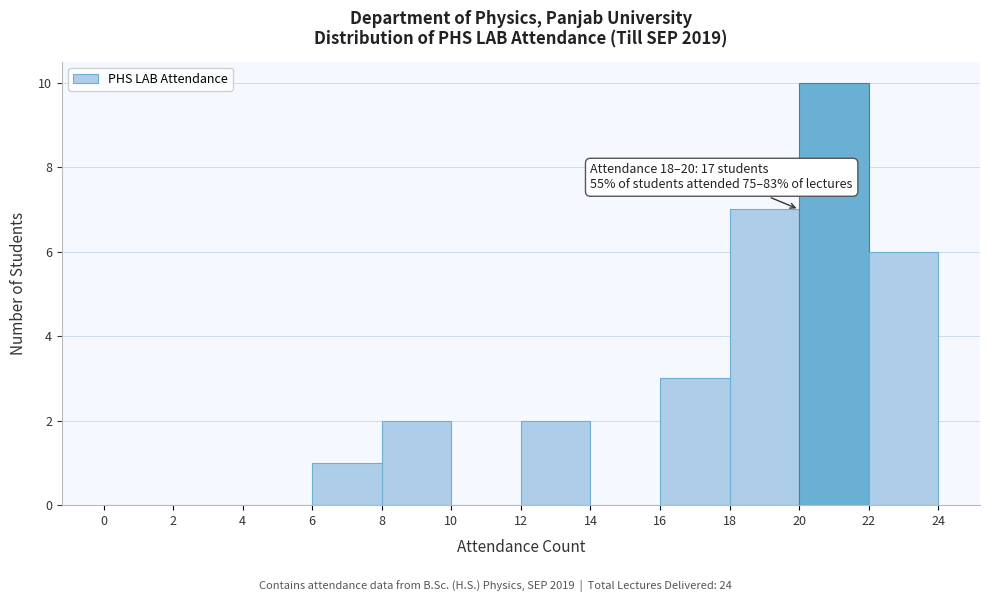

Over which range of the x-axis is the bar tallest?

20 to 22